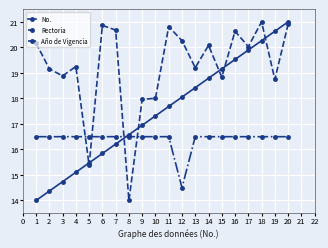

What is the sum of all No. values?

350.0